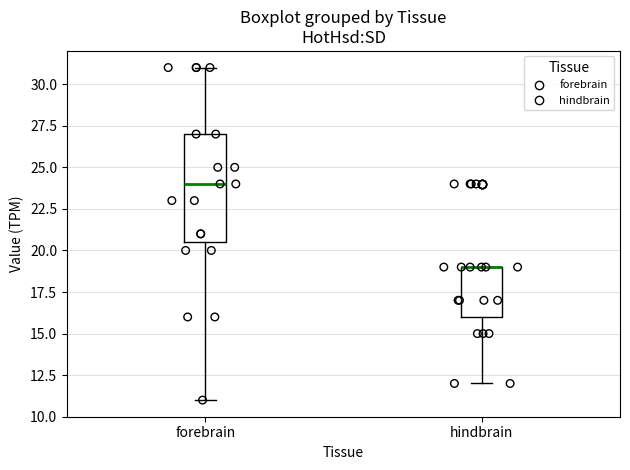

Reading left to right, transcribe this box plot: for each box, give where its median line is, the range the box spans, and where its two whiskers end, as read against the y-axis. The values are not printed on the chart, so give them approximately, as read against the axis.

forebrain: median 24.0, box 20.5 to 27.0, whiskers 11.0 to 31.0
hindbrain: median 19.0 (drawn on the box's upper edge), box 16.0 to 19.0, whiskers 12.0 to 19.0